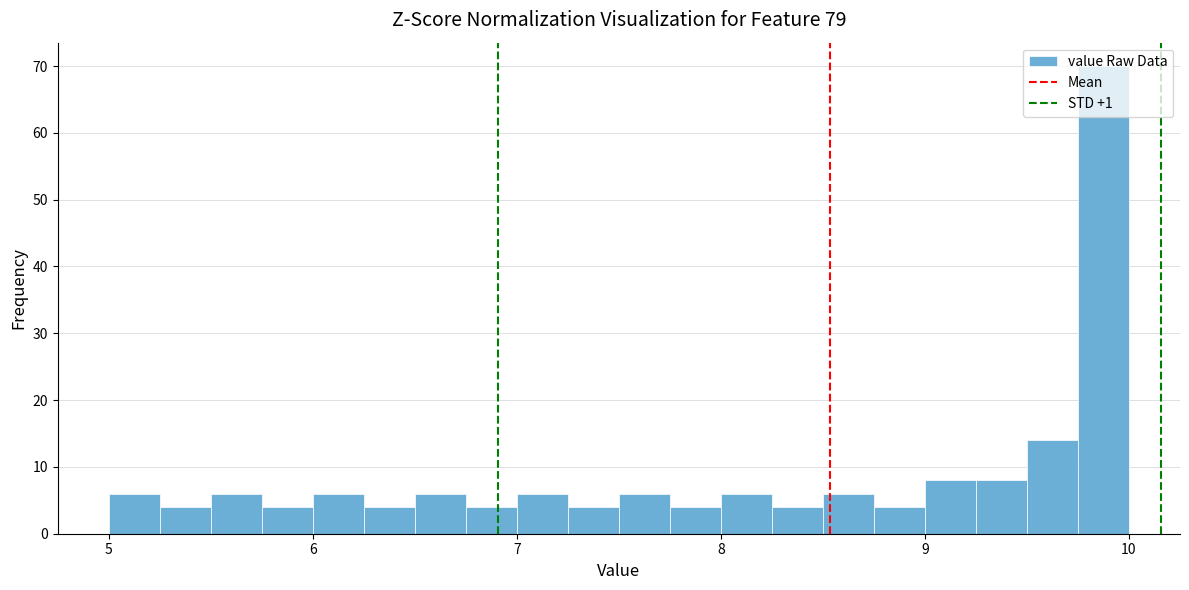

Around what value on the x-axis is the tallest bar? Give the approximate position of its centre, as read against the axis.

9.9